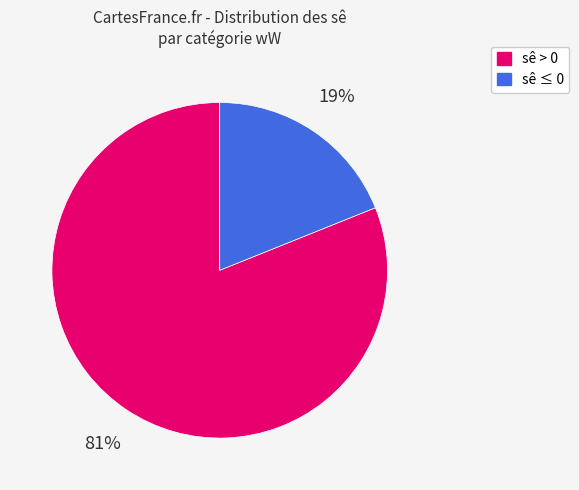

Does any single category account for the majority?

Yes